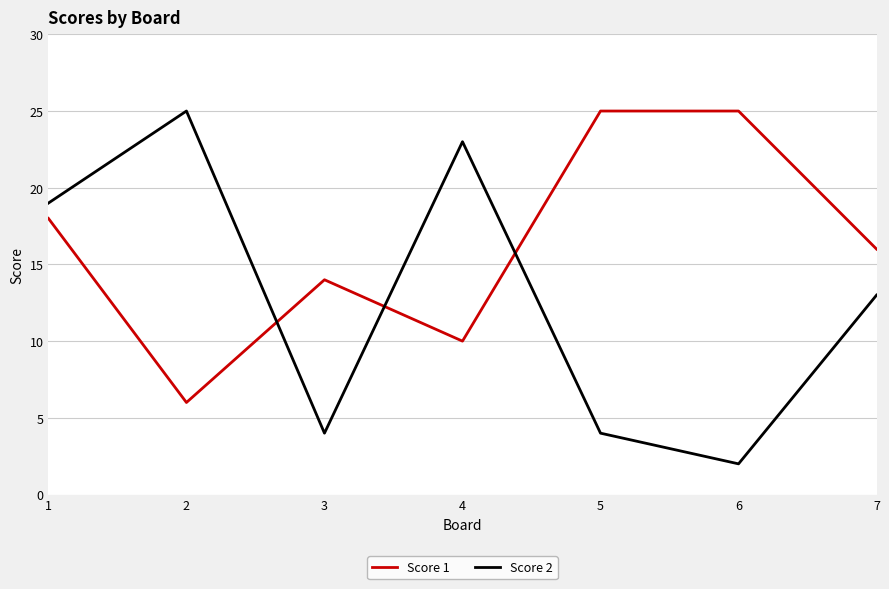

What are all the series names shown in the legend?

Score 1, Score 2